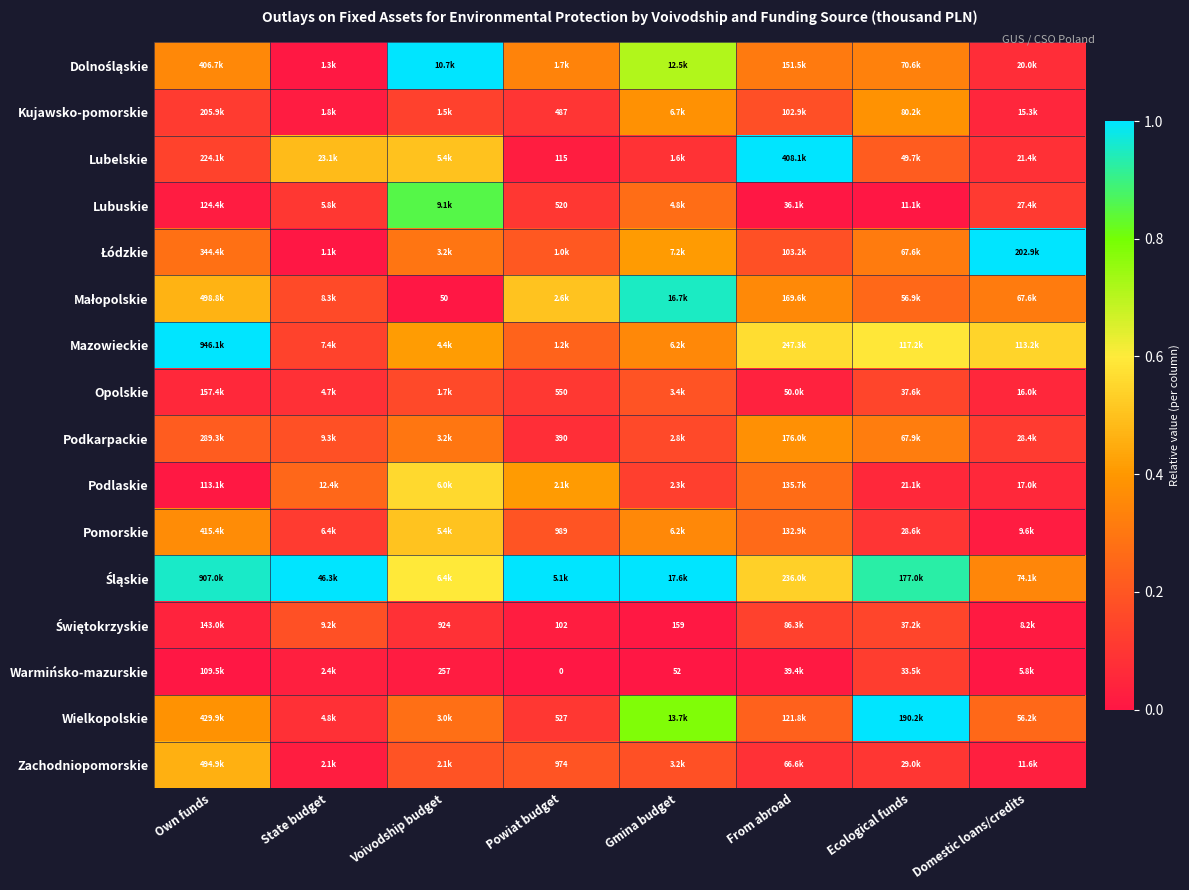

At State budget, list the series in order from largest to smallest.

Śląskie, Lubelskie, Podlaskie, Podkarpackie, Świętokrzyskie, Małopolskie, Mazowieckie, Pomorskie, Lubuskie, Wielkopolskie, Opolskie, Warmińsko-mazurskie, Zachodniopomorskie, Kujawsko-pomorskie, Dolnośląskie, Łódzkie